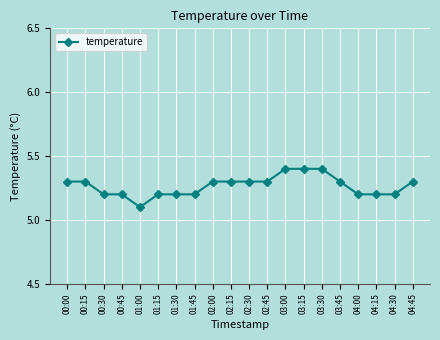

How many categories are shown in the chart?

20